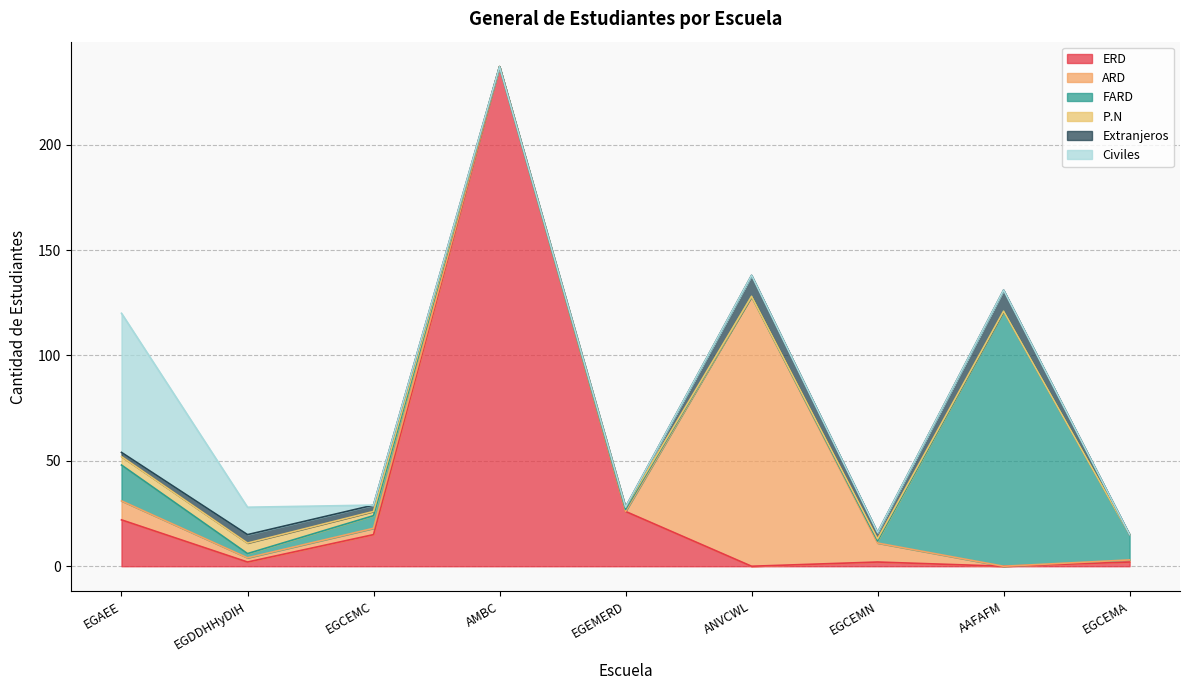

Which category has the lowest value in the Civiles series?

EGCEMC